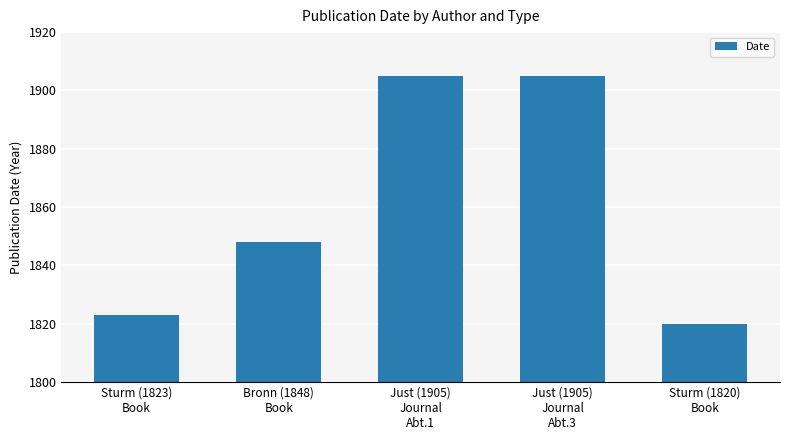

Reading left to right, transcribe all the data shown in this chart.

1823	1848	1905	1905	1820